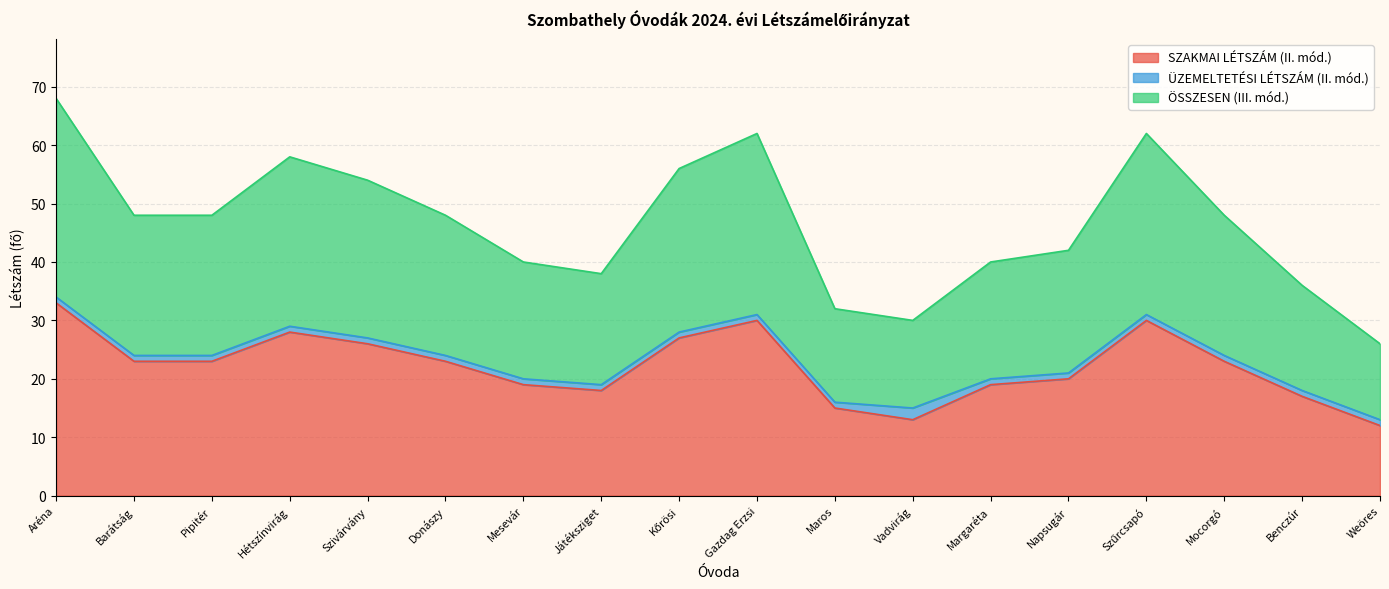

True or false: SZAKMAI LÉTSZÁM (II. mód.) and ÖSSZESEN (III. mód.) cross at least once.

False